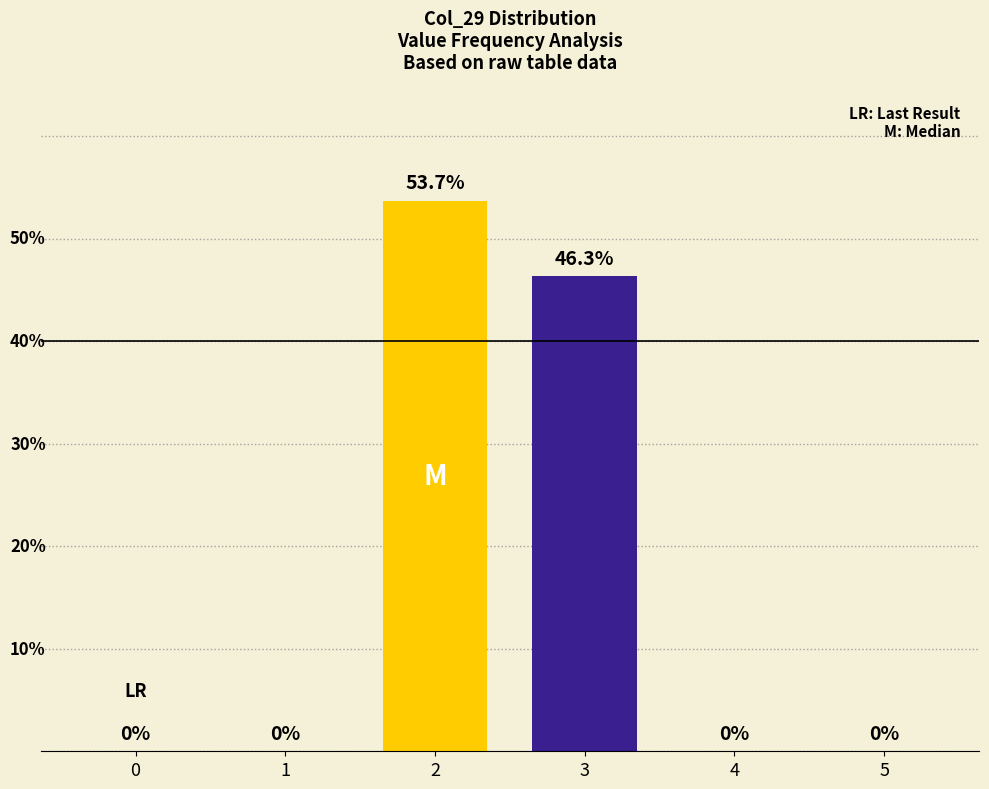

What is the change in value from 0 to 2?

+53.7